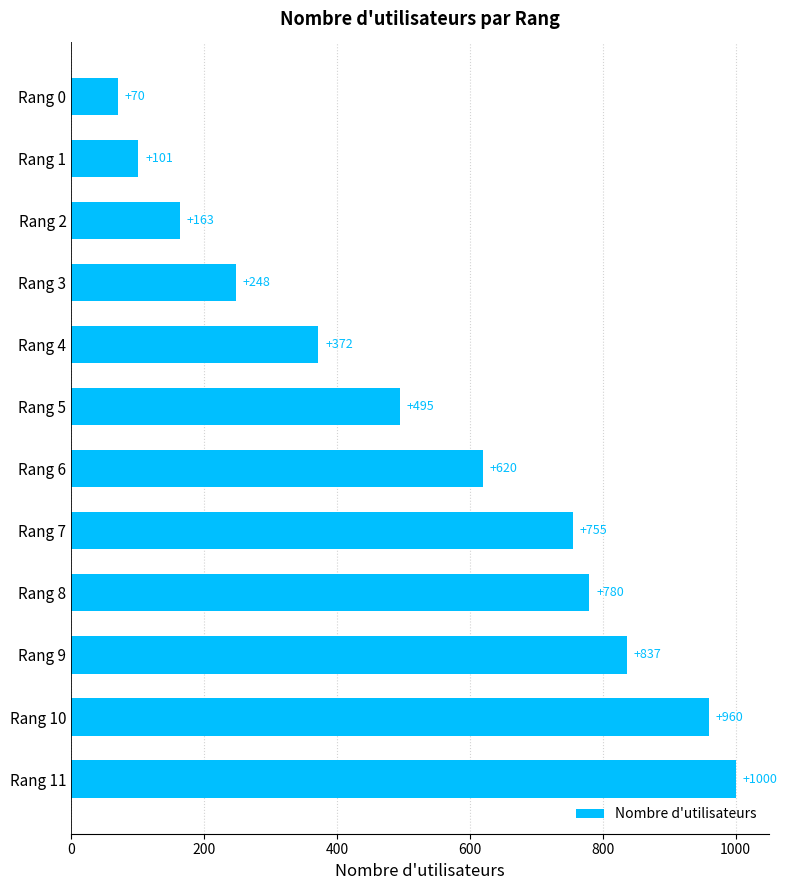

What is the sum of all values?

6401